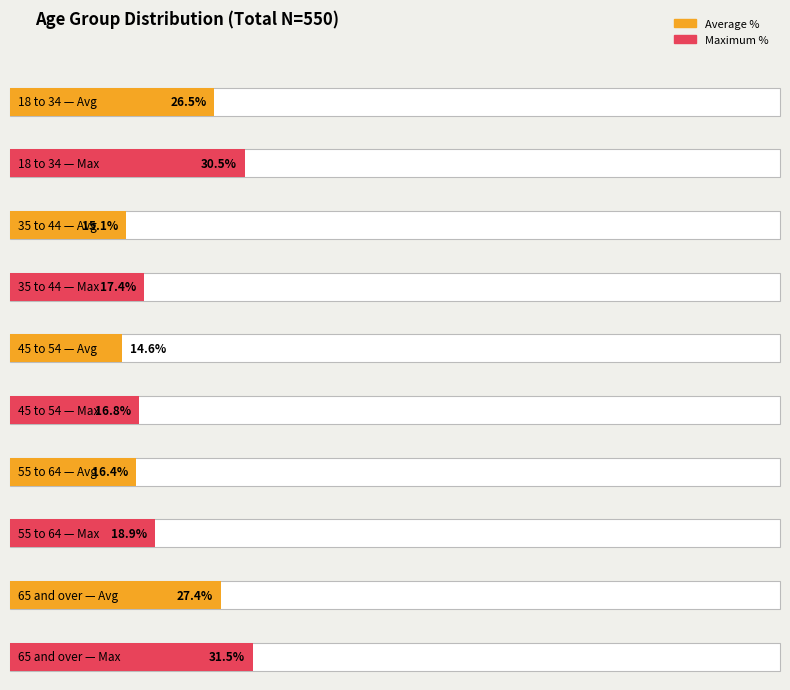

Approximately how many times larger is the value at 35 to 44 compared to 45 to 54?

1.0